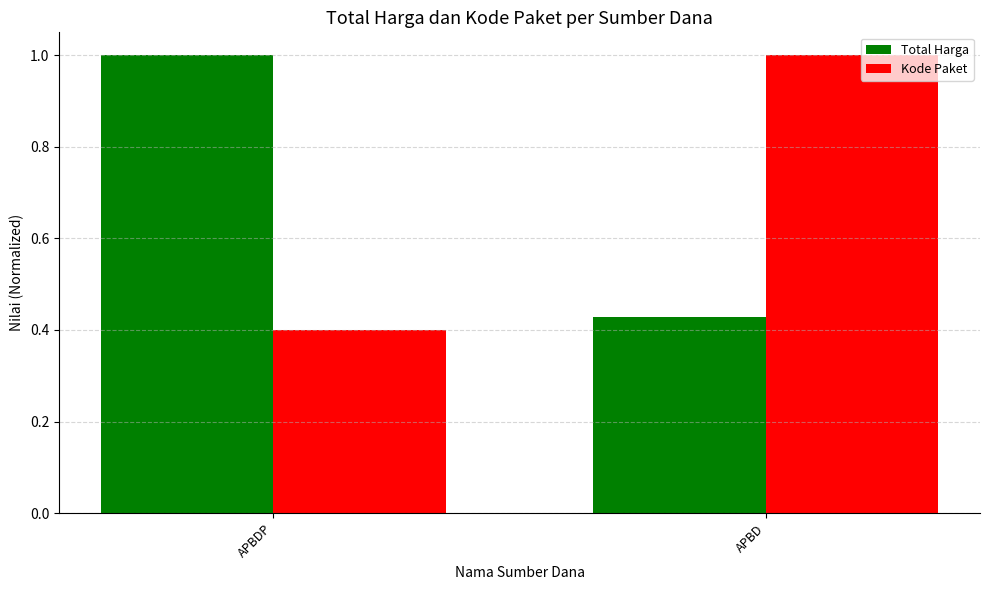

At how many categories does at least one series exceed 0?

2